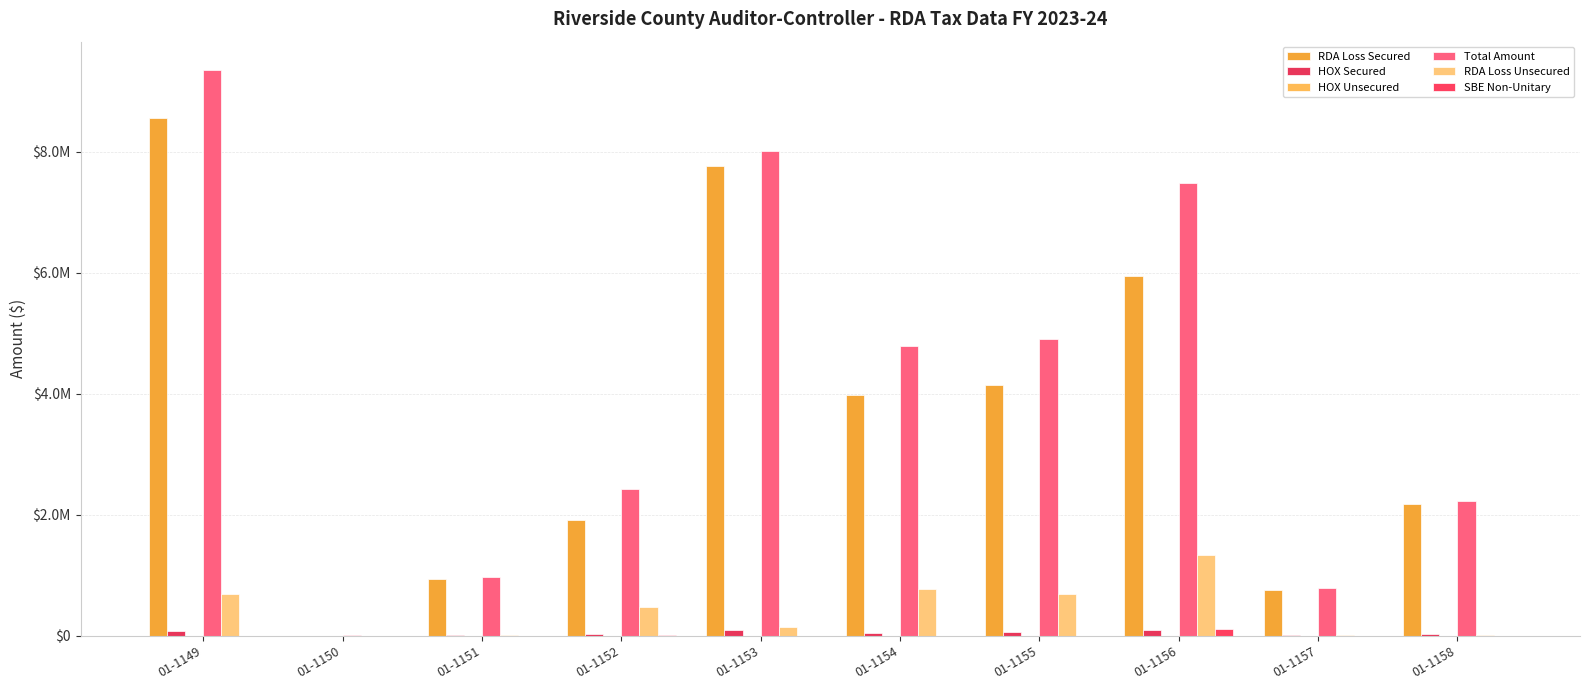

Is it true that Total Amount equals 8006861.8 at 01-1153?

True